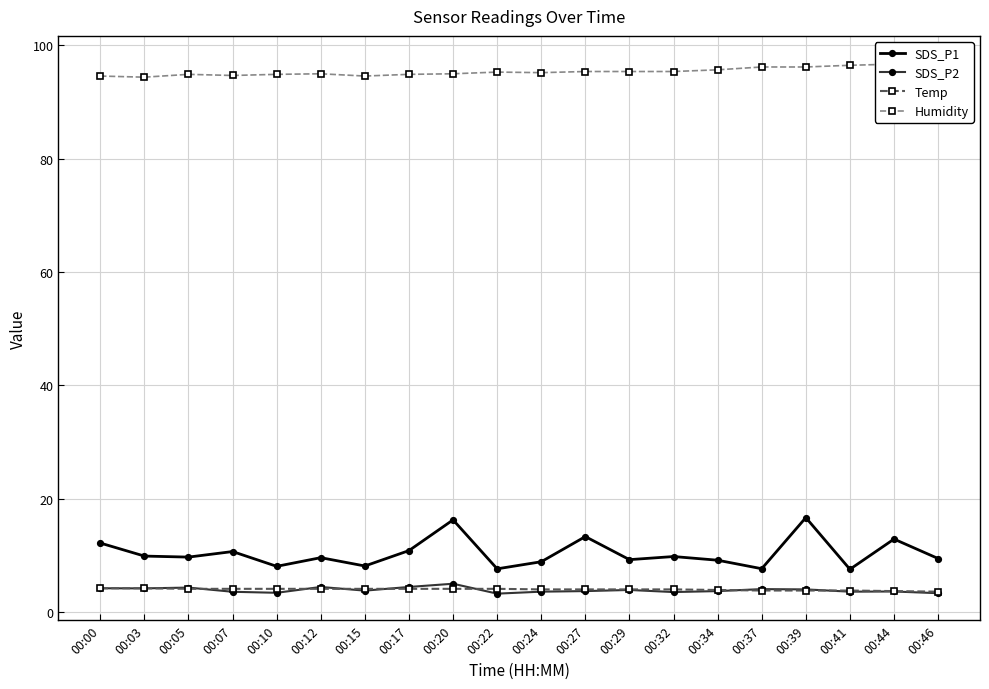

At which label does SDS_P1 reach its peak?

00:39